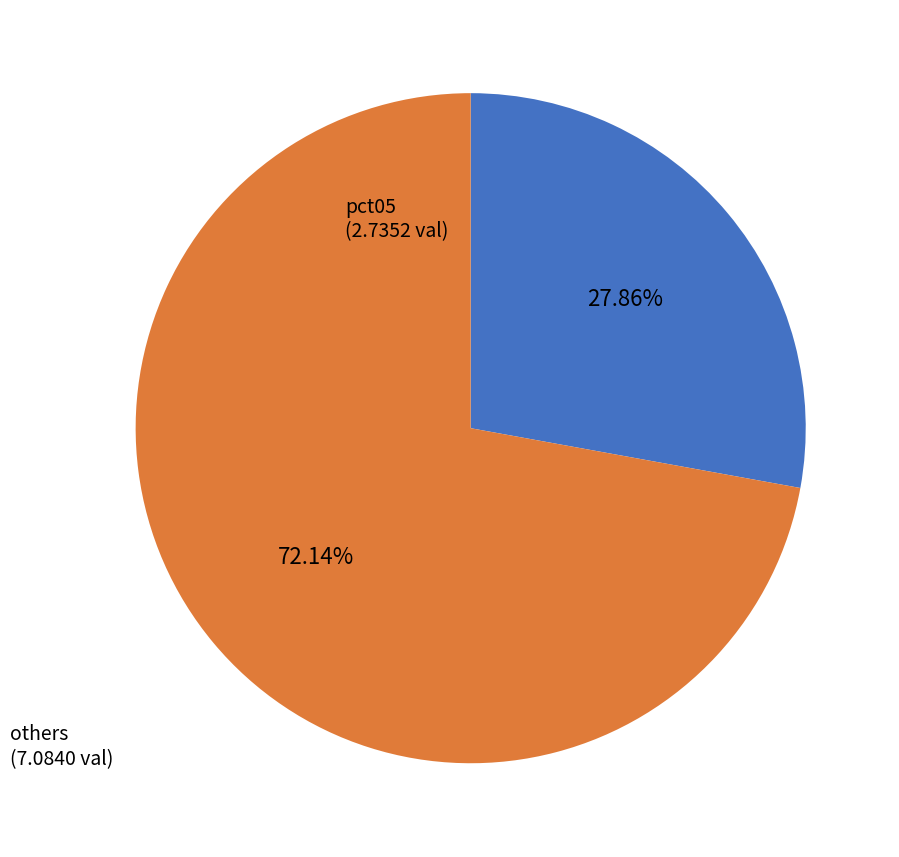

Does any single category account for the majority?

Yes